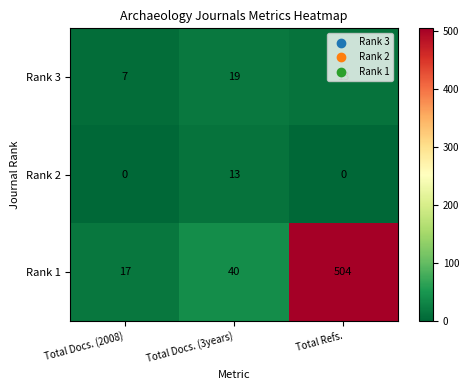

Which series has the largest total across all categories?

Rank 1